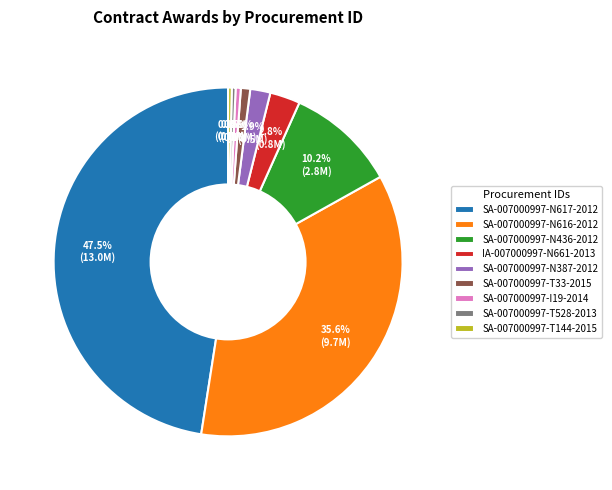

Does any single category account for the majority?

No